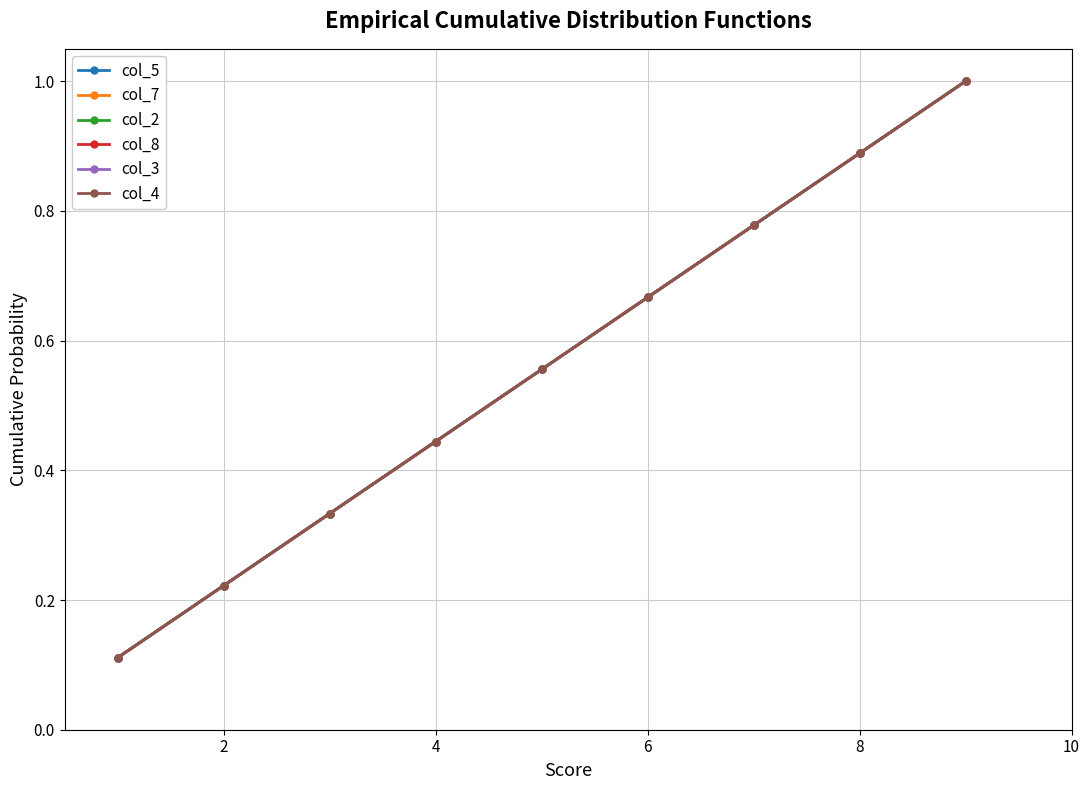

Is this an area chart (filled region under the line)?

No